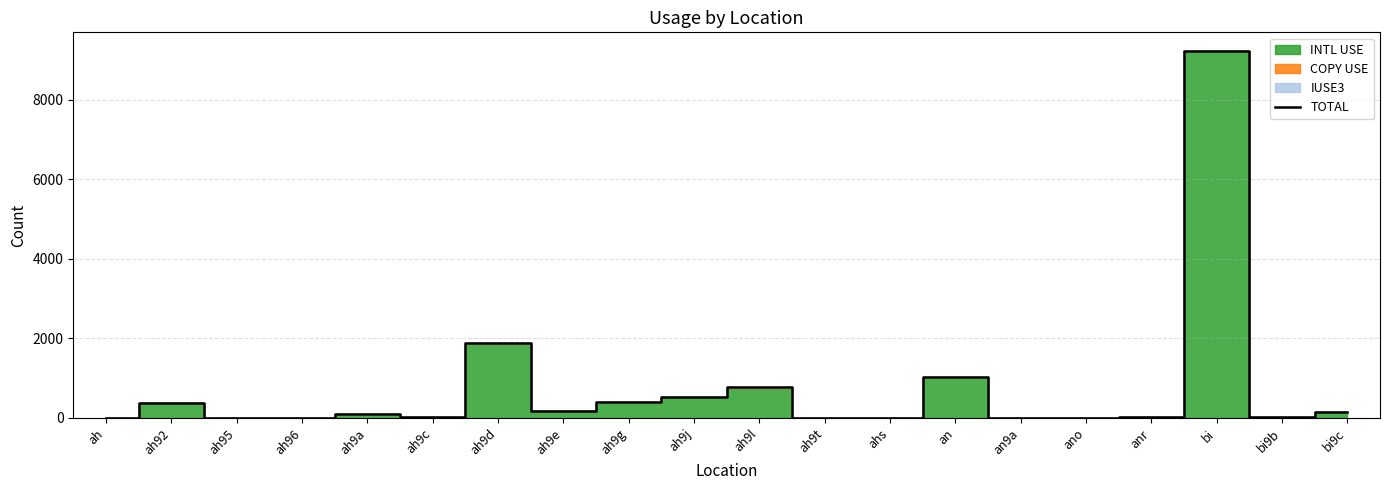

Where is the data nearest to the value 4617?

ah9d